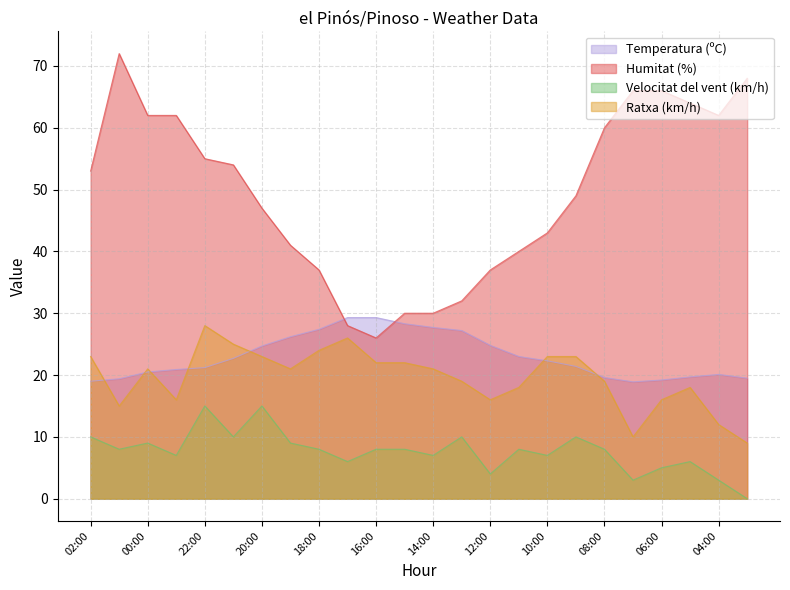

What is the label of the 3rd point from the right?

05:00